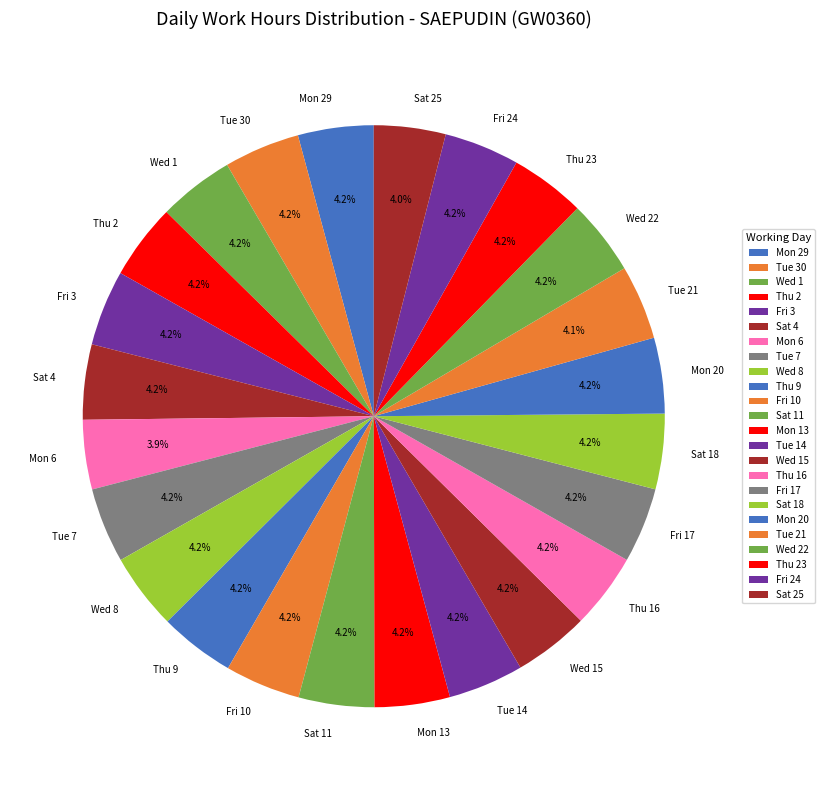

How many slices are in this pie chart?

24